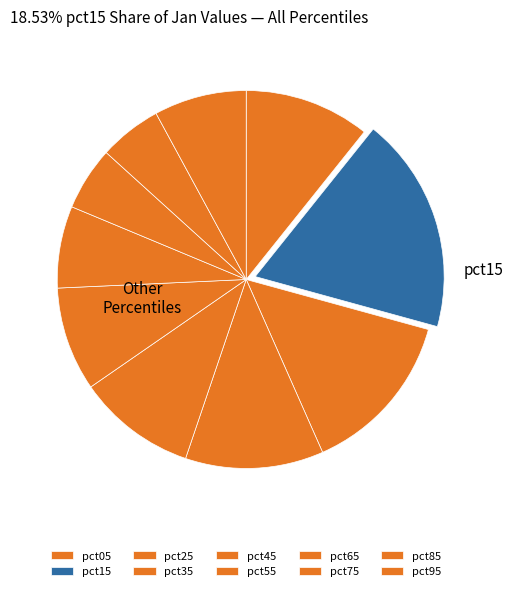

To the nearest percent, what is the difference between the largest and smallest slice percentages?

13%